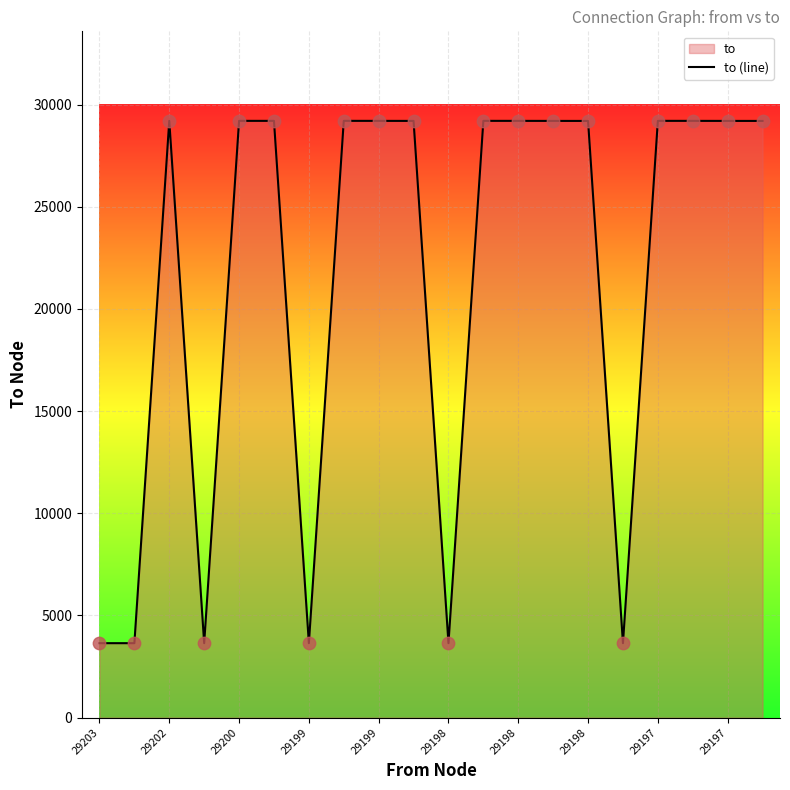

How many lines are shown in the chart?

1